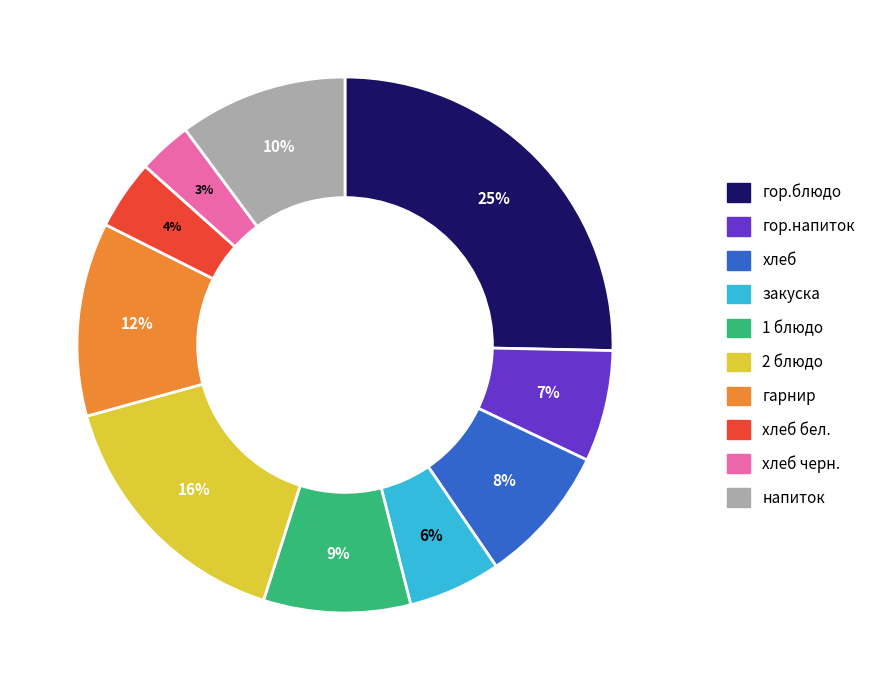

Is there any slice that represents more than half of the pie?

No